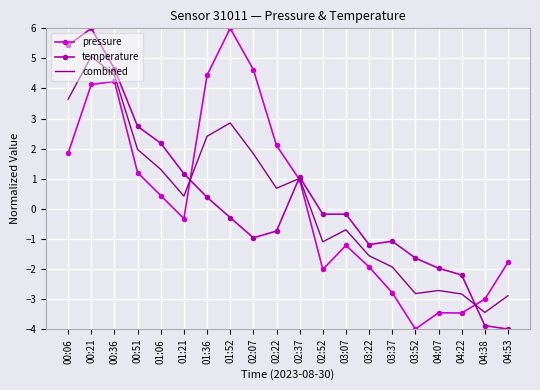

True or false: pressure has more than 0 points higher than both neighbors.

True